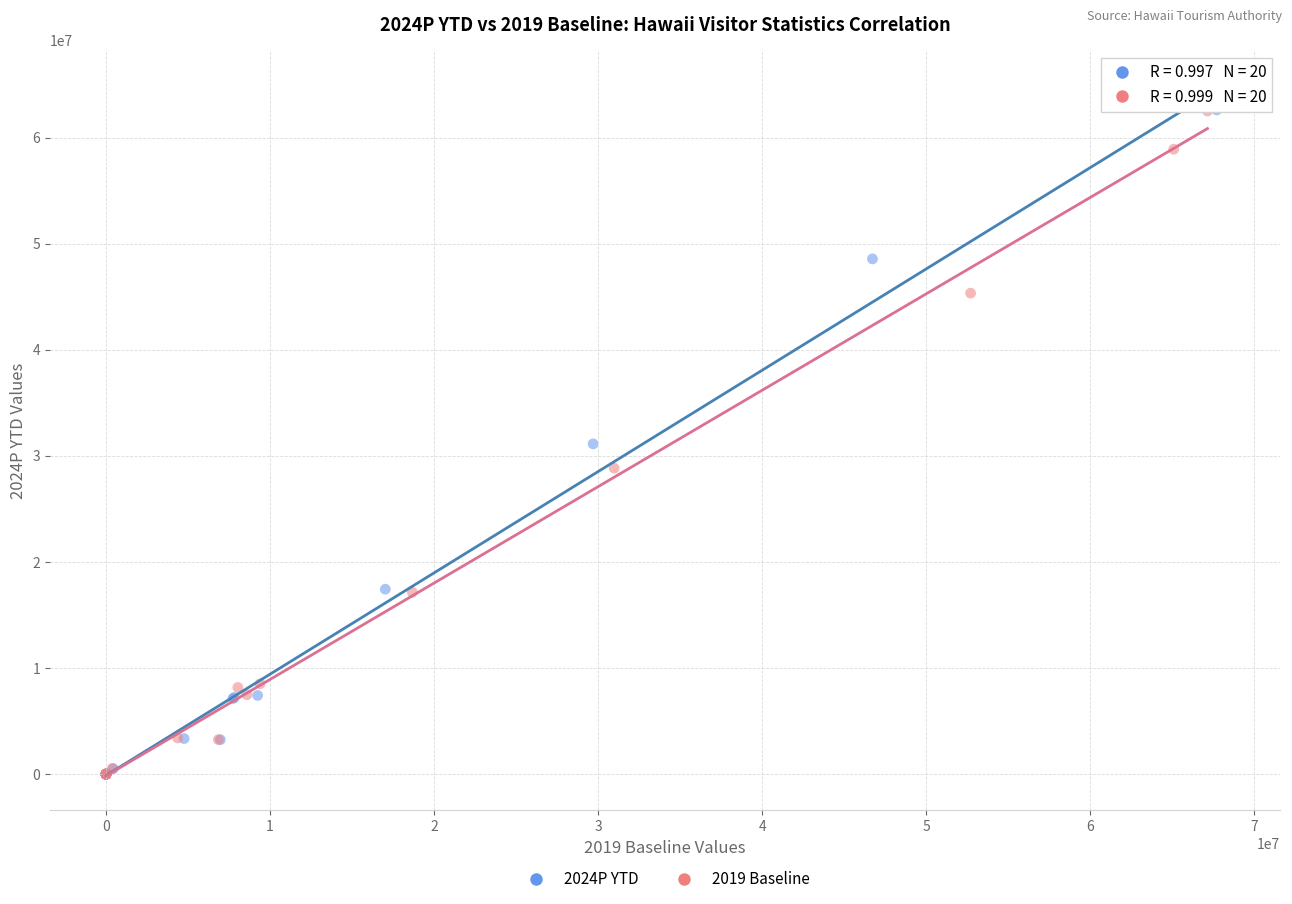

What are all the series names shown in the legend?

2024P YTD, 2019 Baseline